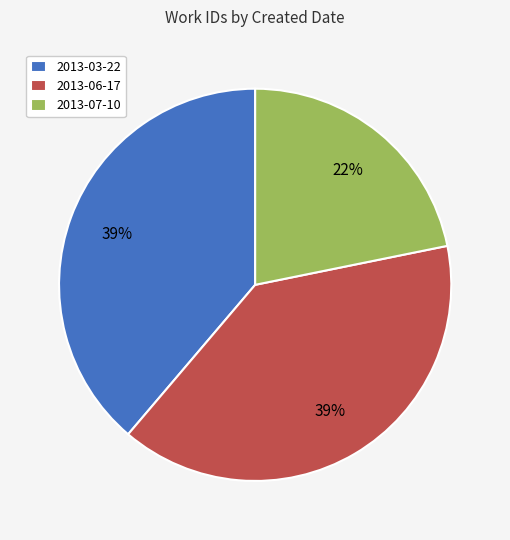

Is there a majority slice in this chart?

No